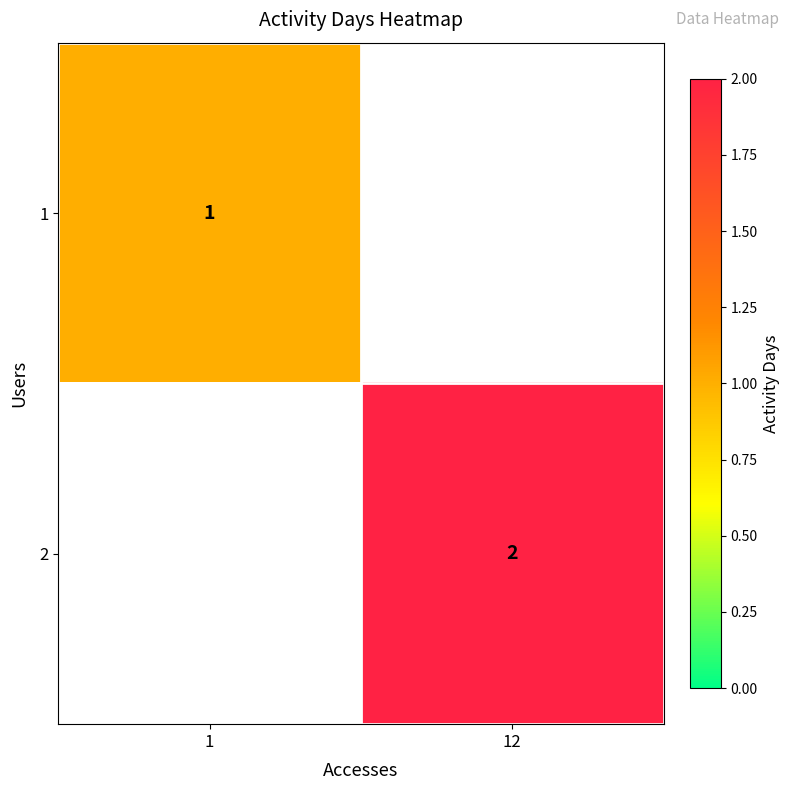

Which has a higher value, 1 or 12?

12